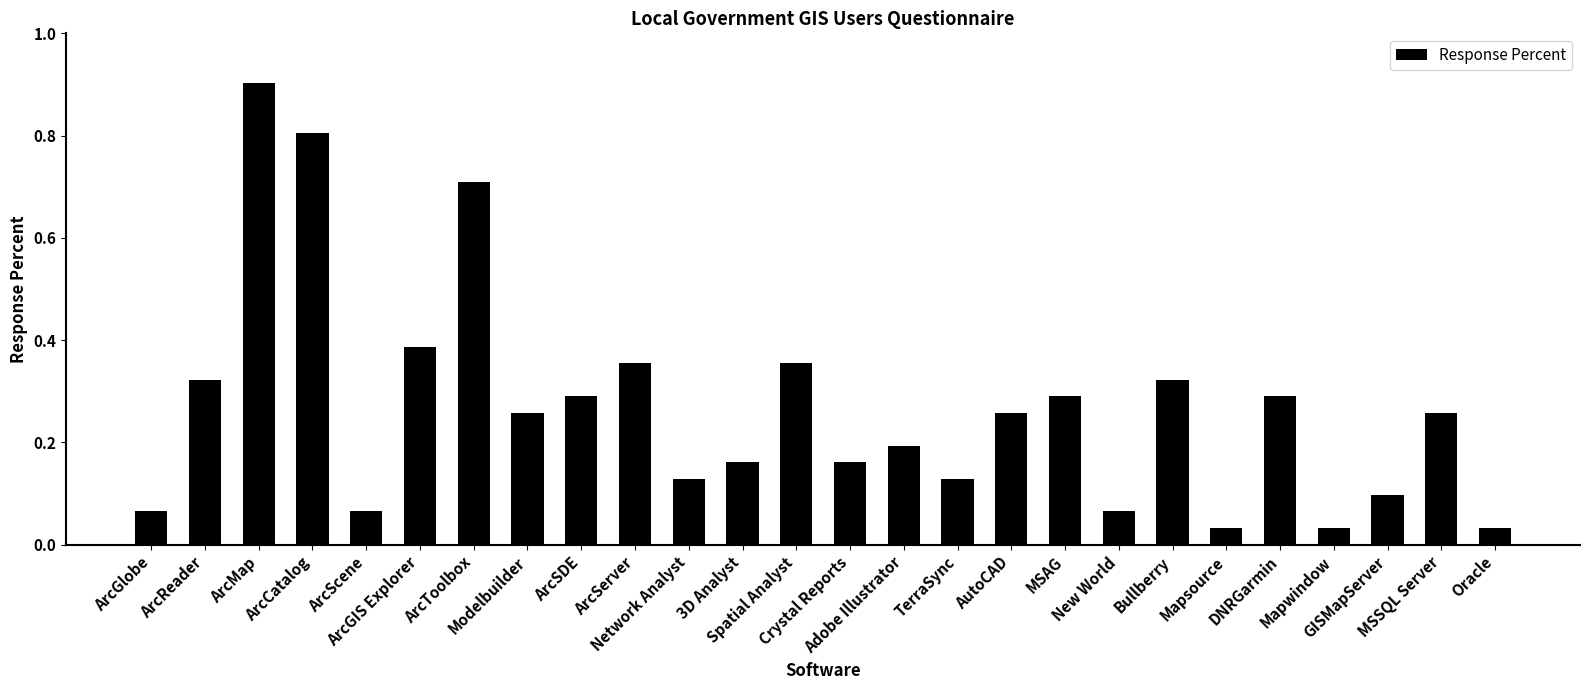

What is the sum of all values?

7.0